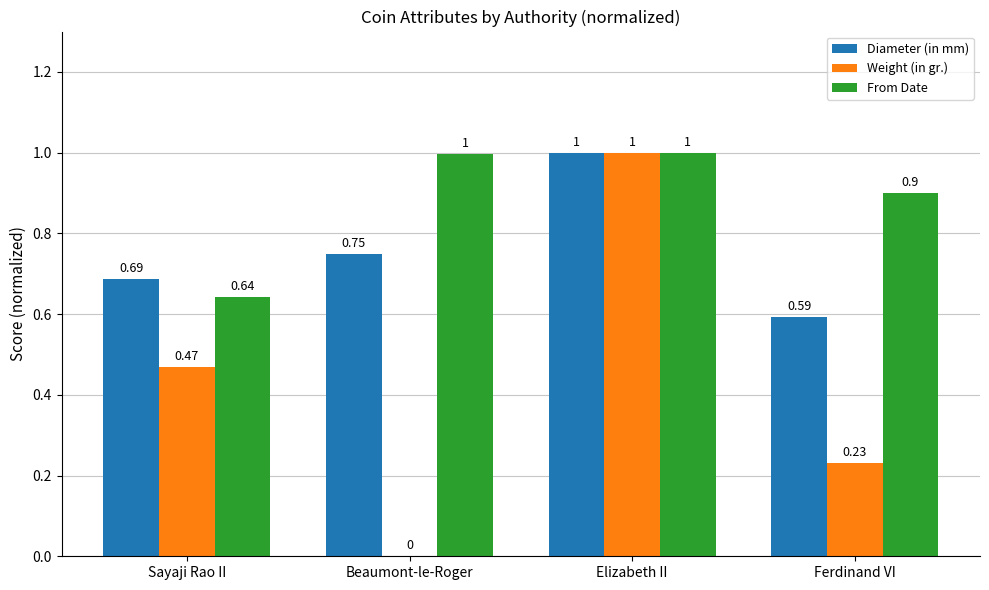

At which label does Weight (in gr.) reach its peak?

Elizabeth II